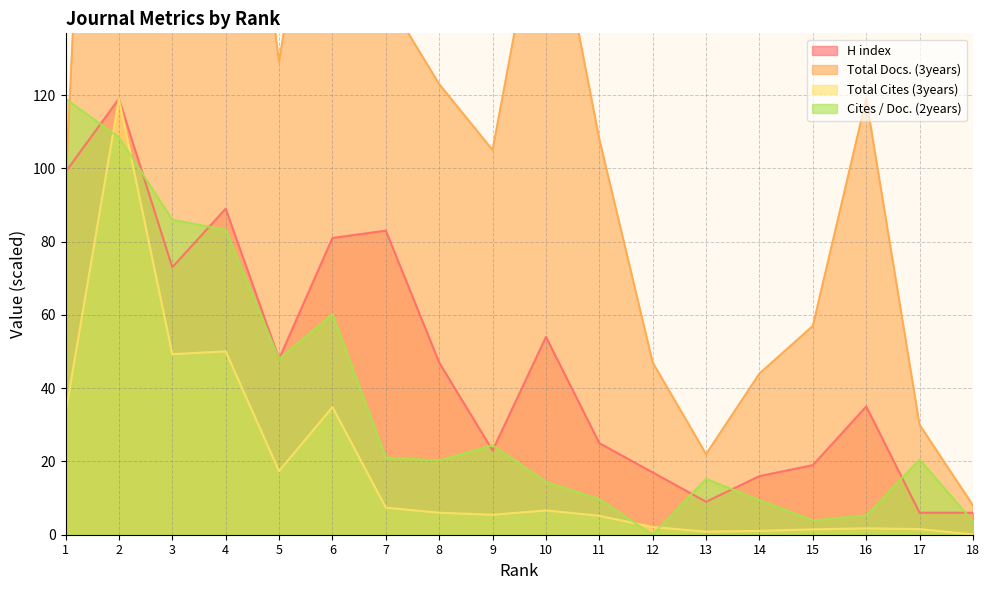

How many values in the Total Docs. (3years) series are below 119?

9